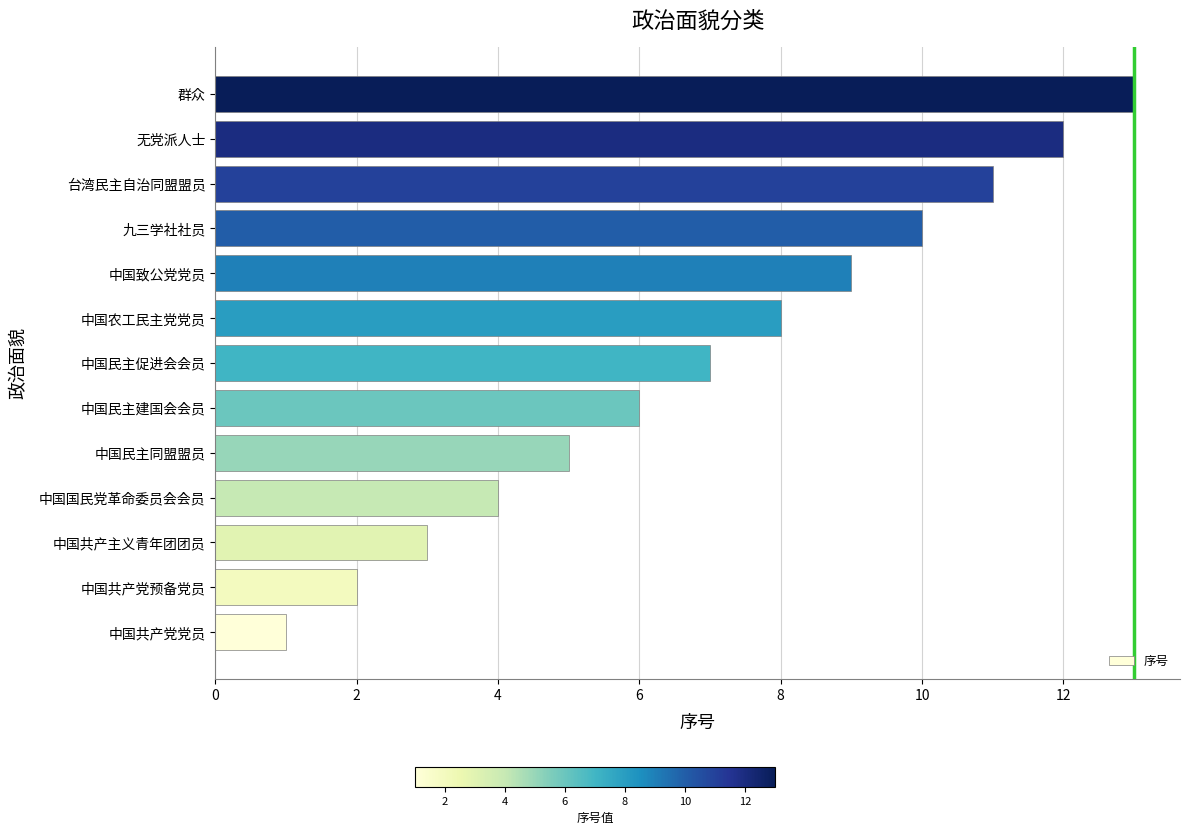

What value does the data have at 无党派人士?

12